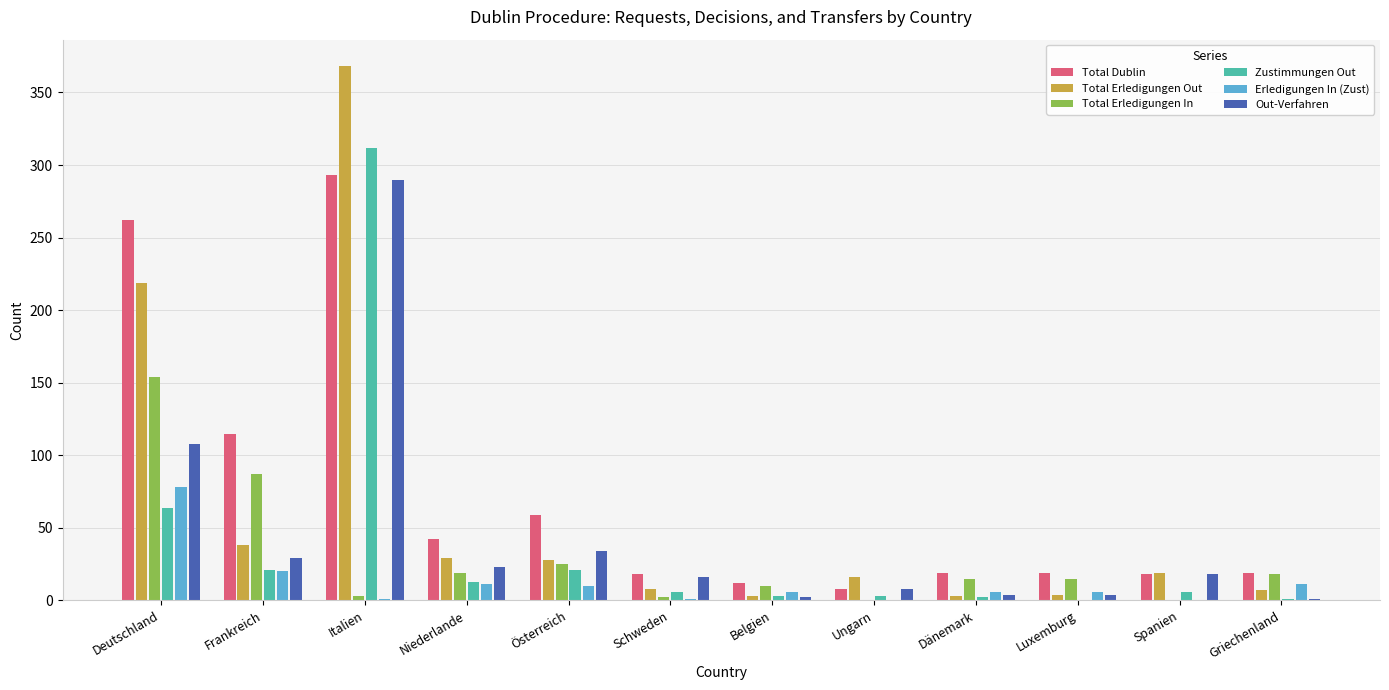

The value of Total Erledigungen In at Deutschland is 154. True or false?

True